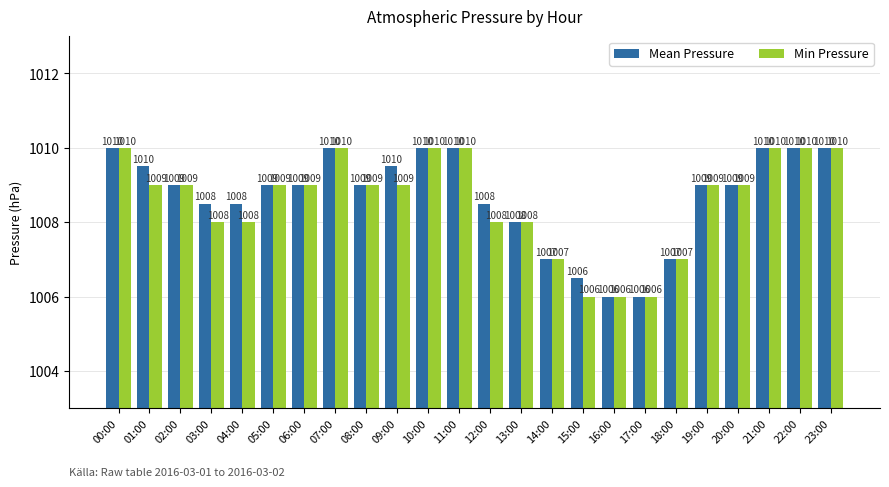

Rank the series by their average value, from highest to lowest.

Mean Pressure, Min Pressure